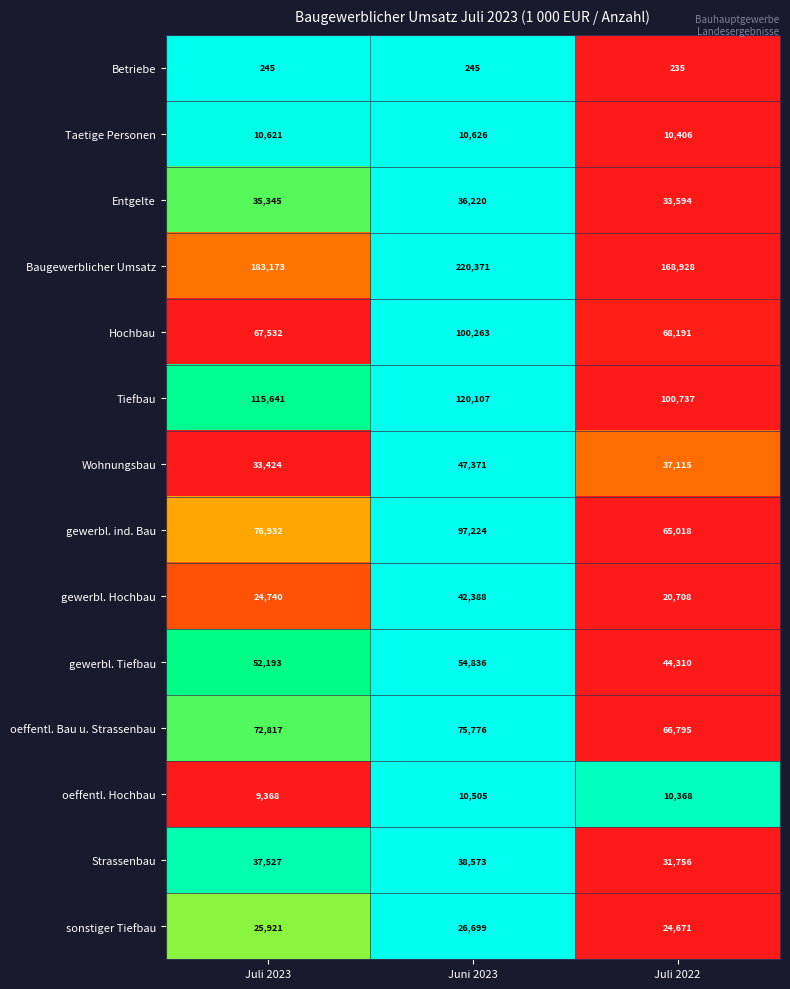

Which series changed the most between Juni 2023 and Juli 2022?

Baugewerblicher Umsatz